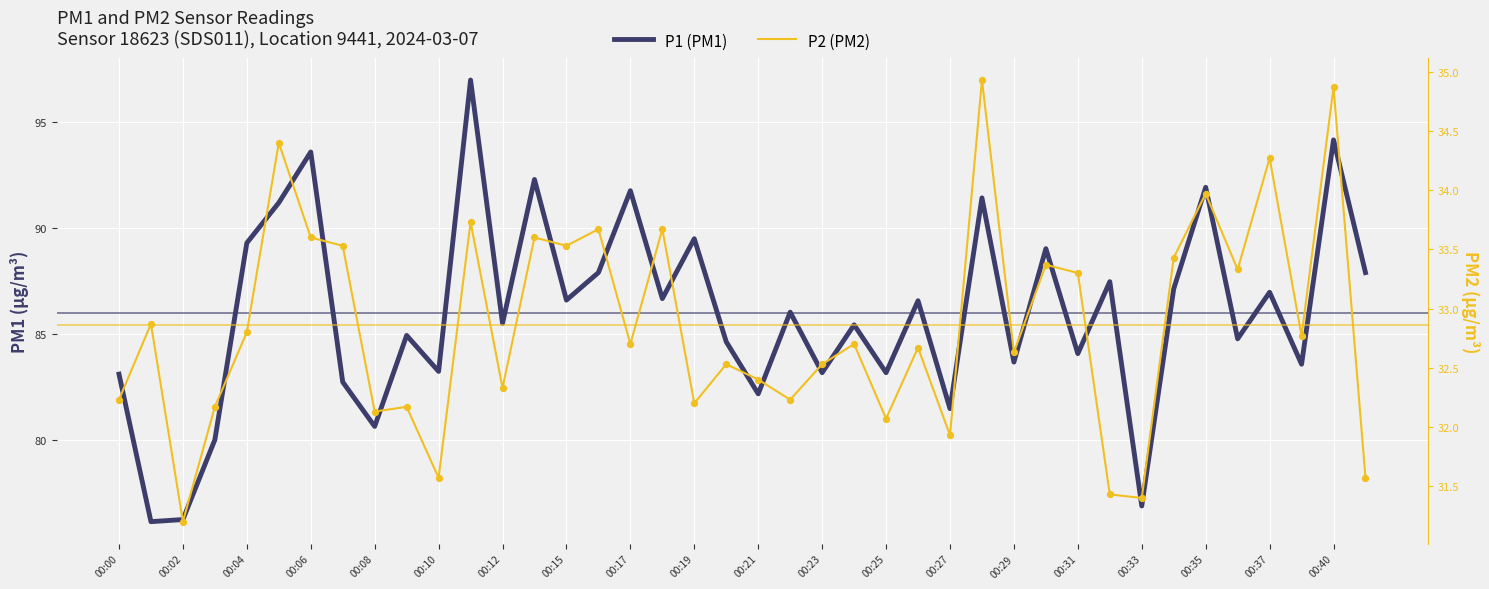

Is the value of P2 (PM2) at 21 greater than the value of P1 (PM1) at 32?

No